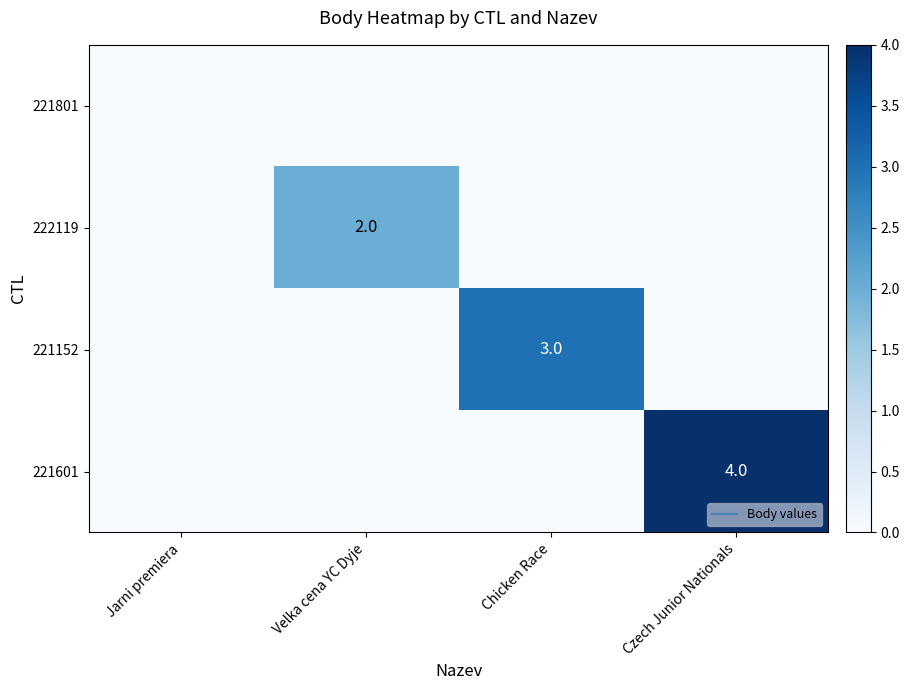

List the series in order of their peak value, highest first.

221601, 221152, 222119, 221801